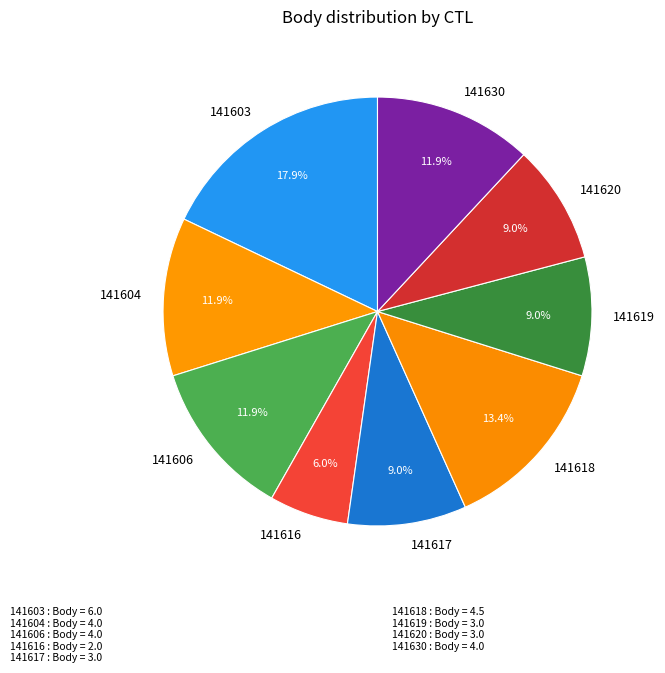

To the nearest percent, what portion does 141620 represent?

9%